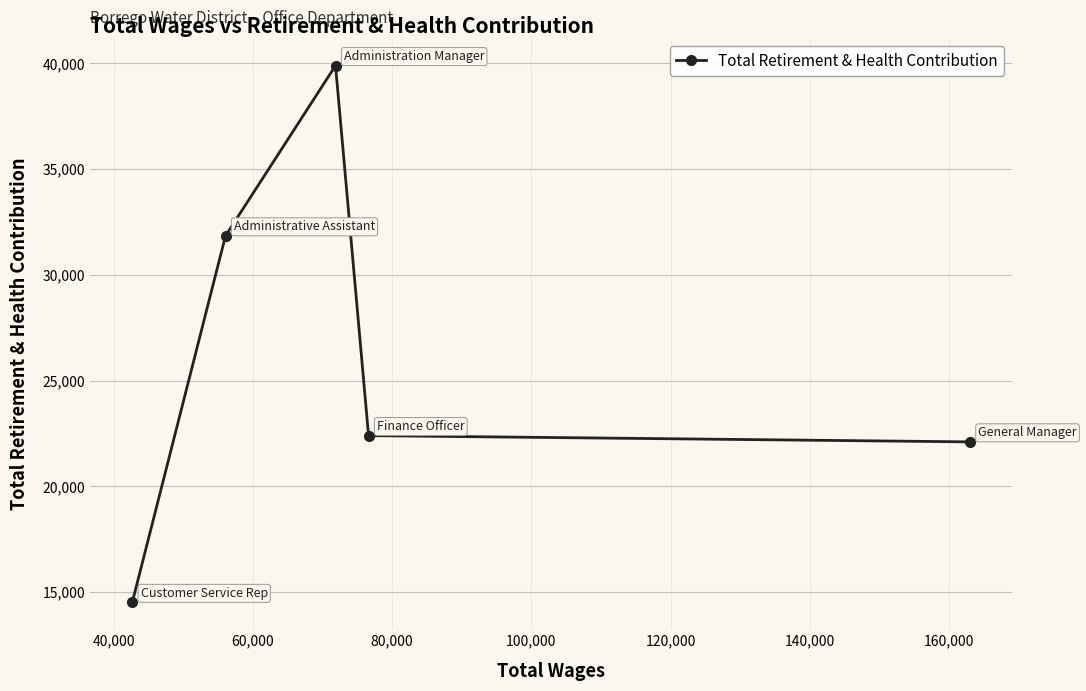

How many points are higher than both their immediate neighbors (excluding endpoints)?

1